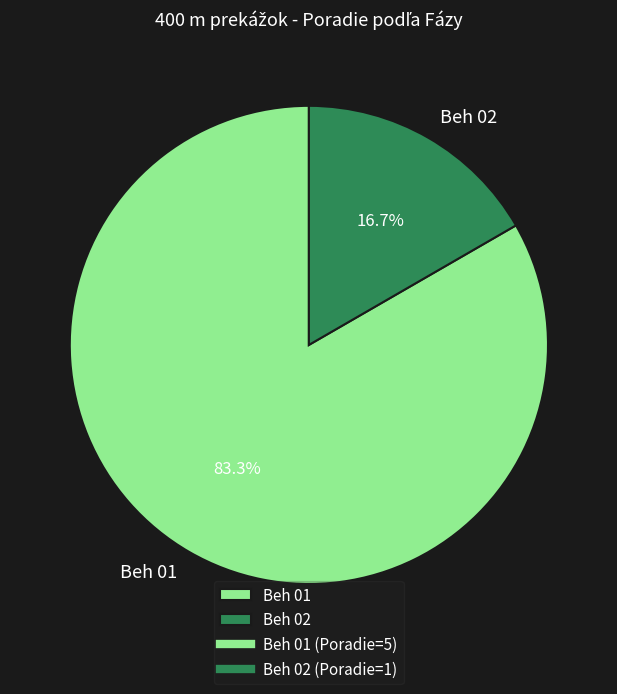

Between Beh 01 and Beh 02, which is larger?

Beh 01